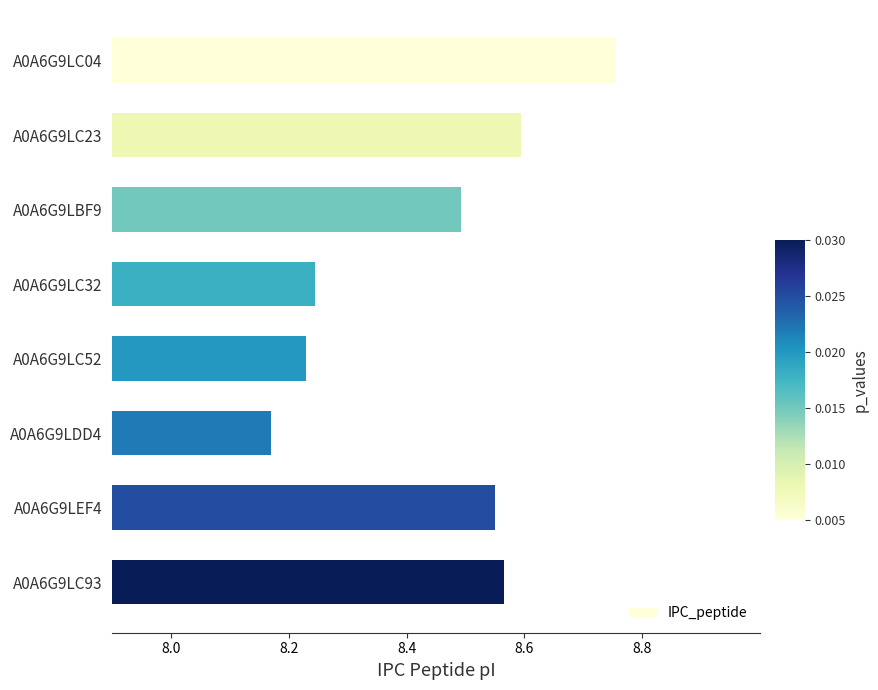

Is it true that the value at A0A6G9LC32 is 2.2?

False